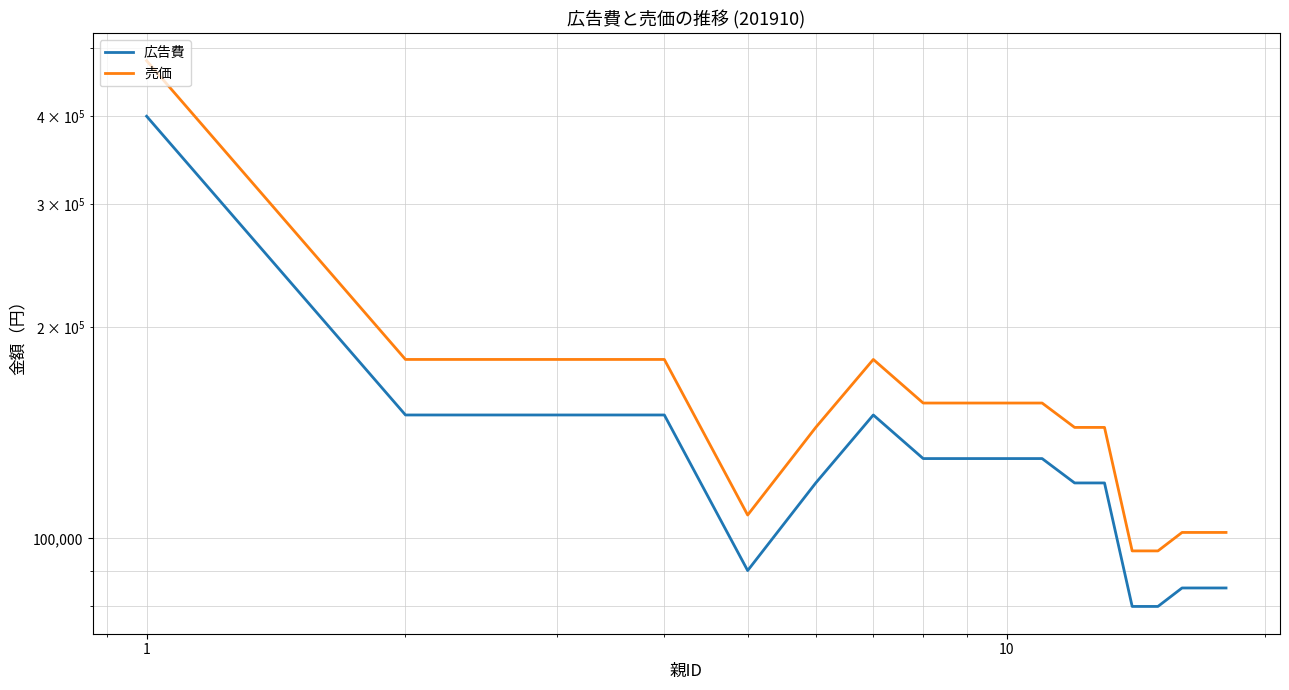

Rank the series at 15 from lowest to highest value.

広告費, 売価